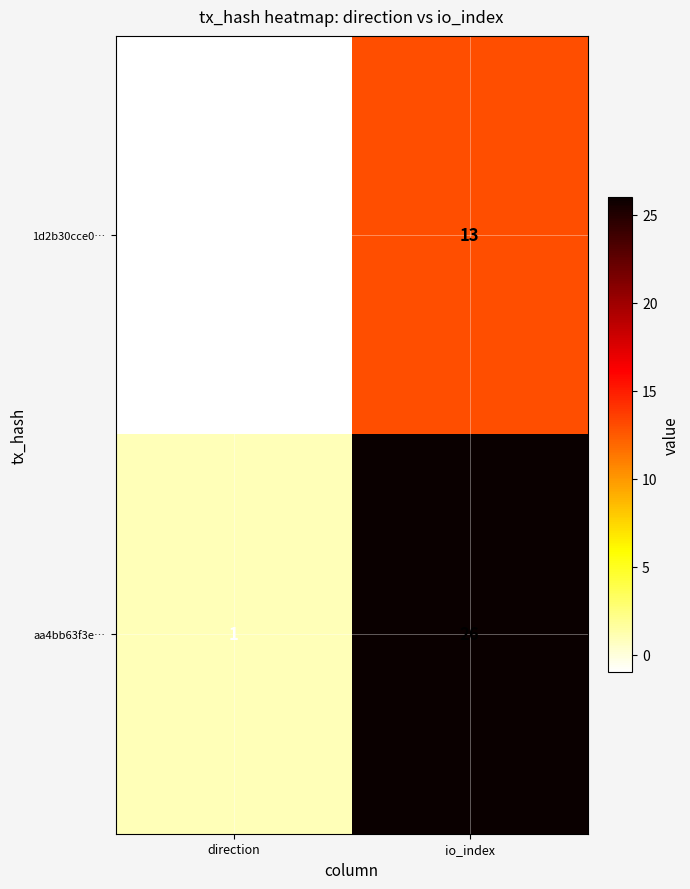

List the series in order of their overall mean, highest first.

aa4bb63f3e…, 1d2b30cce0…